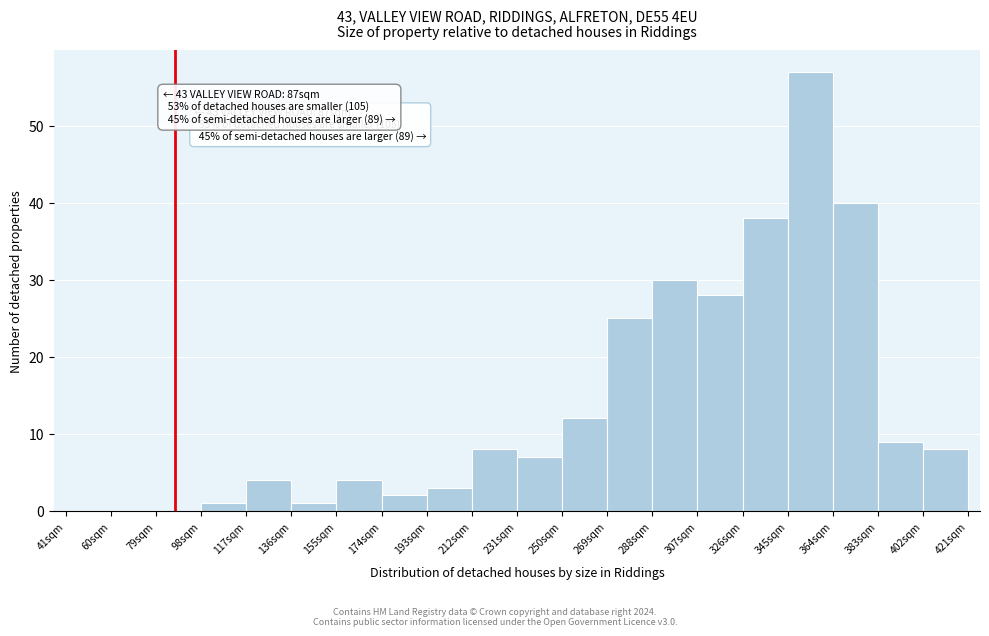

Over which range of the x-axis is the bar tallest?

345 to 364